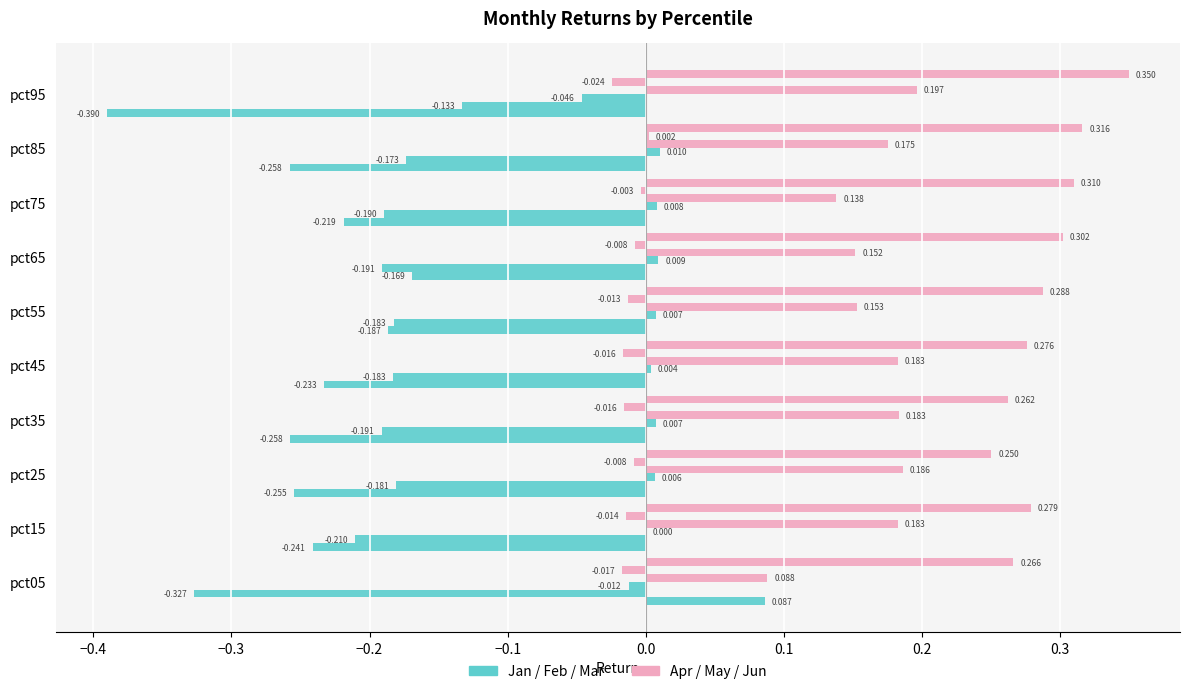

How many categories are shown in the chart?

10